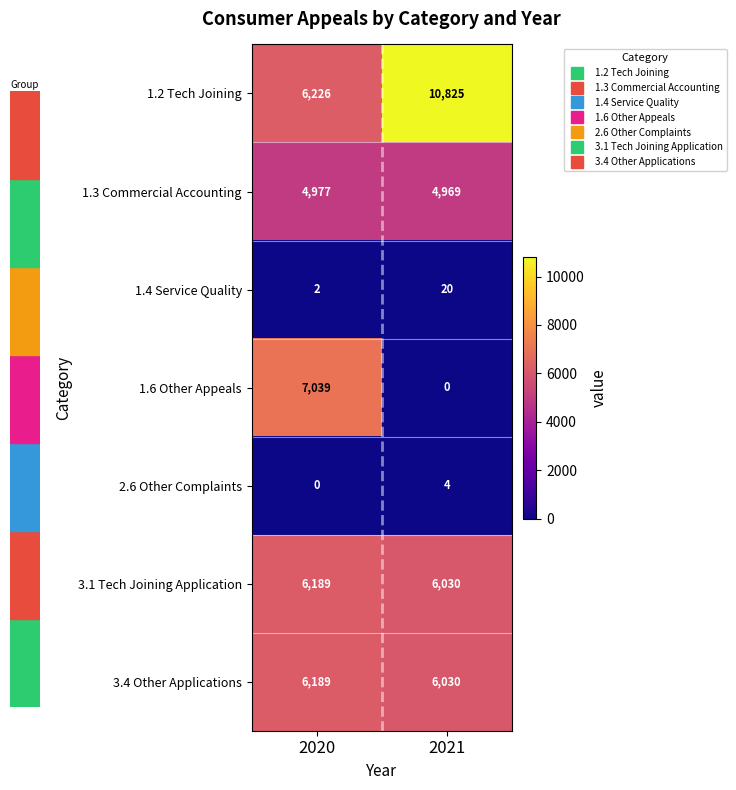

Reading right to left, what are all the values shown in this chart?

1.2 Tech Joining: 2021=10825	2020=6226
1.3 Commercial Accounting: 2021=4969	2020=4977
1.4 Service Quality: 2021=20	2020=2
1.6 Other Appeals: 2021=0	2020=7039
2.6 Other Complaints: 2021=4	2020=0
3.1 Tech Joining Application: 2021=6030	2020=6189
3.4 Other Applications: 2021=6030	2020=6189